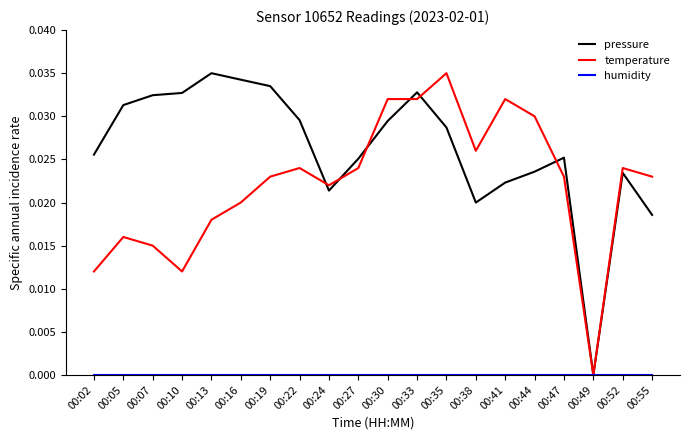

The temperature series shows 0.0 at 00:52. True or false?

True